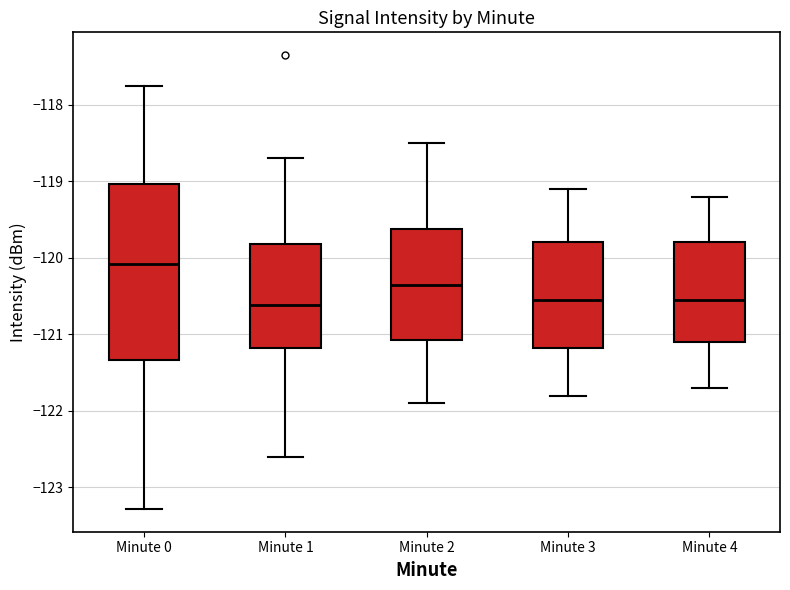

Where does the lower whisker of the box for Minute 0 end on the y-axis? The values are not printed on the chart, so give them approximately, as read against the axis.

-123.3